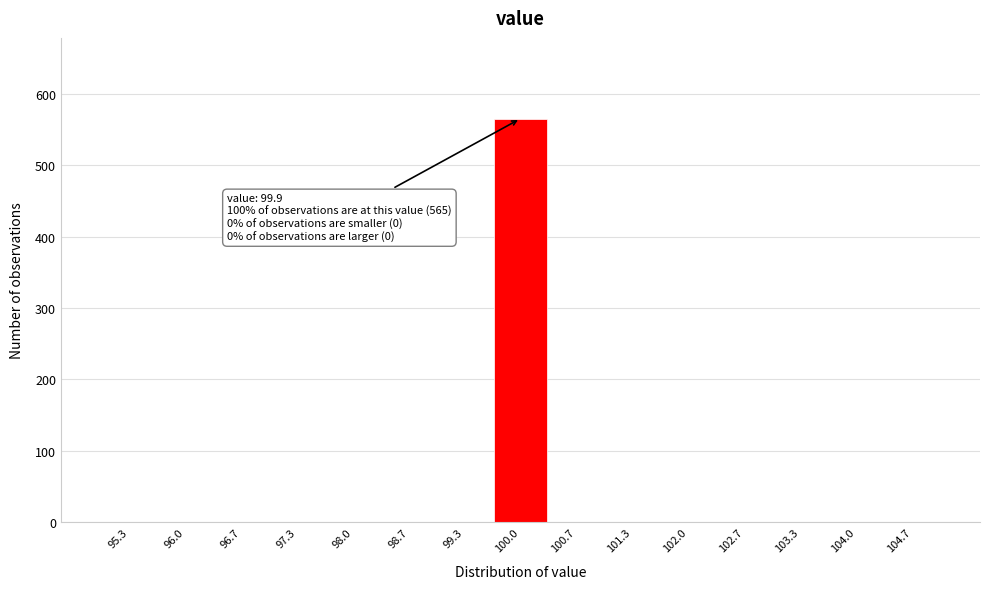

Which range on the x-axis has the tallest bar?

99.7 to 100.3